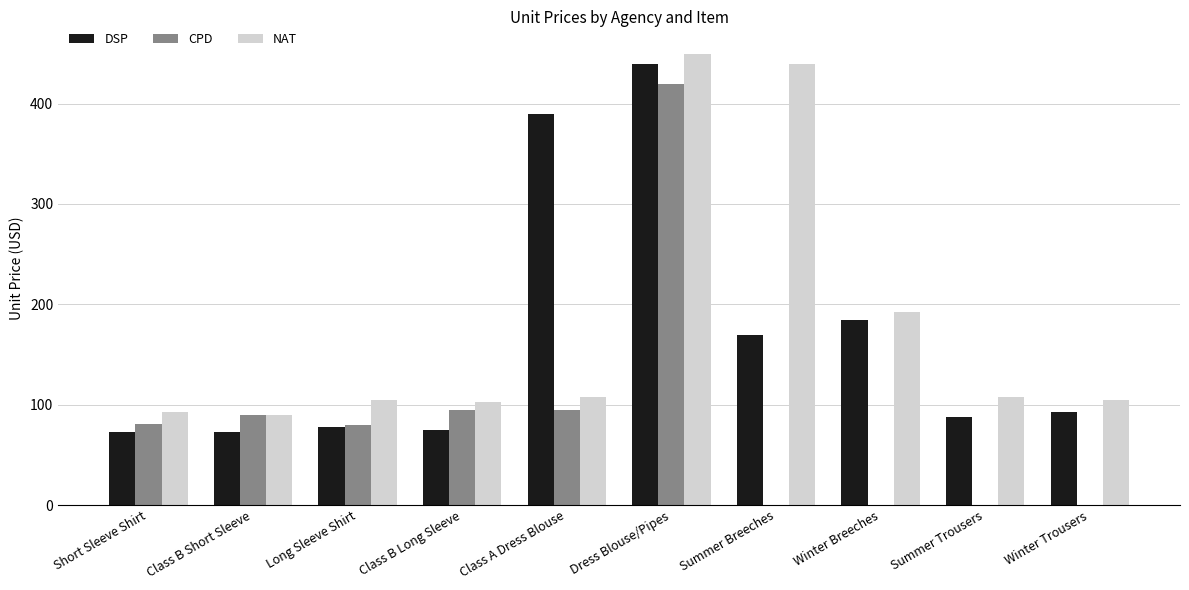

Is it true that NAT equals 646.5 at Summer Breeches?

False